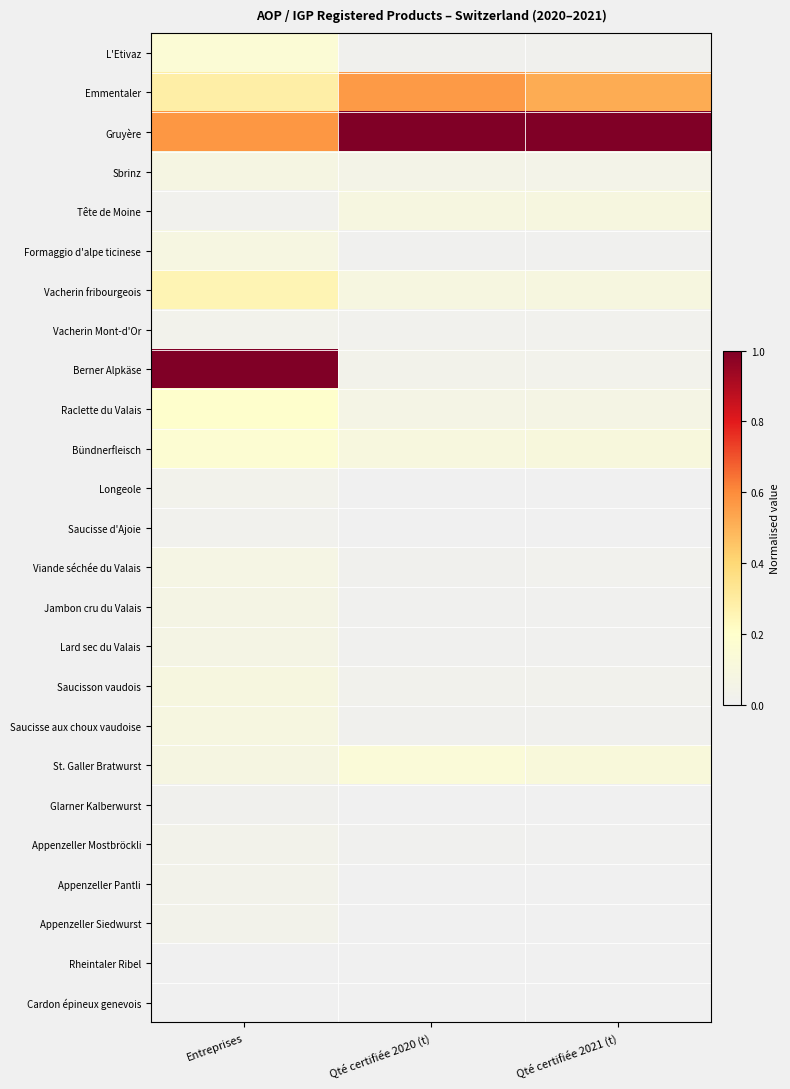

Reading left to right, transcribe all the data shown in this chart.

L'Etivaz: Entreprises=0.2	Qté certifiée 2020 (t)=0.0	Qté certifiée 2021 (t)=0.0
Emmentaler: Entreprises=0.3	Qté certifiée 2020 (t)=0.6	Qté certifiée 2021 (t)=0.5
Gruyère: Entreprises=0.6	Qté certifiée 2020 (t)=1.0	Qté certifiée 2021 (t)=1.0
Sbrinz: Entreprises=0.1	Qté certifiée 2020 (t)=0.0	Qté certifiée 2021 (t)=0.0
Tête de Moine: Entreprises=0.0	Qté certifiée 2020 (t)=0.1	Qté certifiée 2021 (t)=0.1
Formaggio d'alpe ticinese: Entreprises=0.1	Qté certifiée 2020 (t)=0.0	Qté certifiée 2021 (t)=0.0
Vacherin fribourgeois: Entreprises=0.3	Qté certifiée 2020 (t)=0.1	Qté certifiée 2021 (t)=0.1
Vacherin Mont-d'Or: Entreprises=0.0	Qté certifiée 2020 (t)=0.0	Qté certifiée 2021 (t)=0.0
Berner Alpkäse: Entreprises=1.0	Qté certifiée 2020 (t)=0.0	Qté certifiée 2021 (t)=0.0
Raclette du Valais: Entreprises=0.2	Qté certifiée 2020 (t)=0.1	Qté certifiée 2021 (t)=0.1
Bündnerfleisch: Entreprises=0.2	Qté certifiée 2020 (t)=0.1	Qté certifiée 2021 (t)=0.1
Longeole: Entreprises=0.0	Qté certifiée 2020 (t)=0.0	Qté certifiée 2021 (t)=0.0
Saucisse d'Ajoie: Entreprises=0.0	Qté certifiée 2020 (t)=0.0	Qté certifiée 2021 (t)=0.0
Viande séchée du Valais: Entreprises=0.1	Qté certifiée 2020 (t)=0.0	Qté certifiée 2021 (t)=0.0
Jambon cru du Valais: Entreprises=0.1	Qté certifiée 2020 (t)=0.0	Qté certifiée 2021 (t)=0.0
Lard sec du Valais: Entreprises=0.1	Qté certifiée 2020 (t)=0.0	Qté certifiée 2021 (t)=0.0
Saucisson vaudois: Entreprises=0.1	Qté certifiée 2020 (t)=0.0	Qté certifiée 2021 (t)=0.0
Saucisse aux choux vaudoise: Entreprises=0.1	Qté certifiée 2020 (t)=0.0	Qté certifiée 2021 (t)=0.0
St. Galler Bratwurst: Entreprises=0.1	Qté certifiée 2020 (t)=0.1	Qté certifiée 2021 (t)=0.1
Glarner Kalberwurst: Entreprises=0.0	Qté certifiée 2020 (t)=0.0	Qté certifiée 2021 (t)=0.0
Appenzeller Mostbröckli: Entreprises=0.0	Qté certifiée 2020 (t)=0.0	Qté certifiée 2021 (t)=0.0
Appenzeller Pantli: Entreprises=0.0	Qté certifiée 2020 (t)=0.0	Qté certifiée 2021 (t)=0.0
Appenzeller Siedwurst: Entreprises=0.0	Qté certifiée 2020 (t)=0.0	Qté certifiée 2021 (t)=0.0
Rheintaler Ribel: Entreprises=0.0	Qté certifiée 2020 (t)=0.0	Qté certifiée 2021 (t)=0.0
Cardon épineux genevois: Entreprises=0.0	Qté certifiée 2020 (t)=0.0	Qté certifiée 2021 (t)=0.0